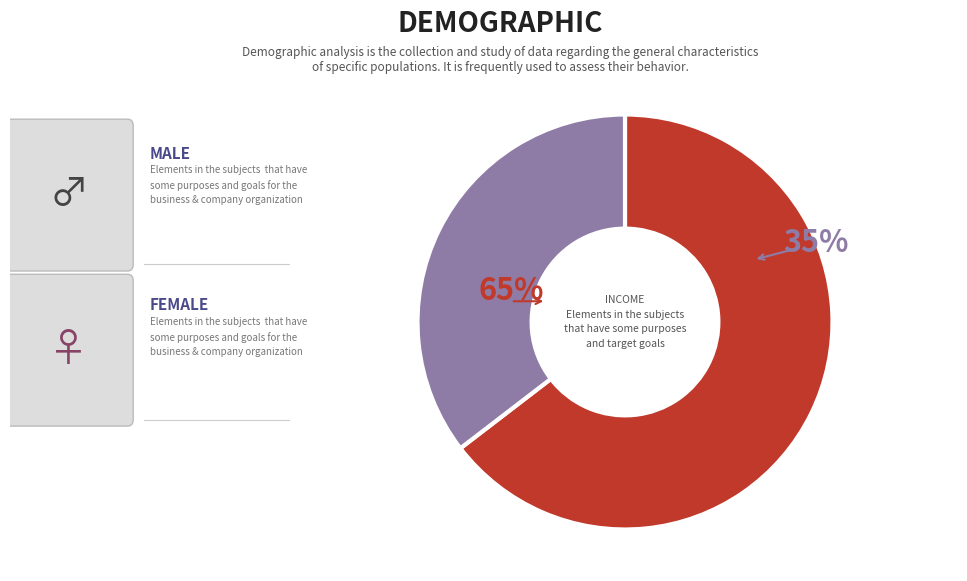

To the nearest percent, what is the average slice percentage?

50%